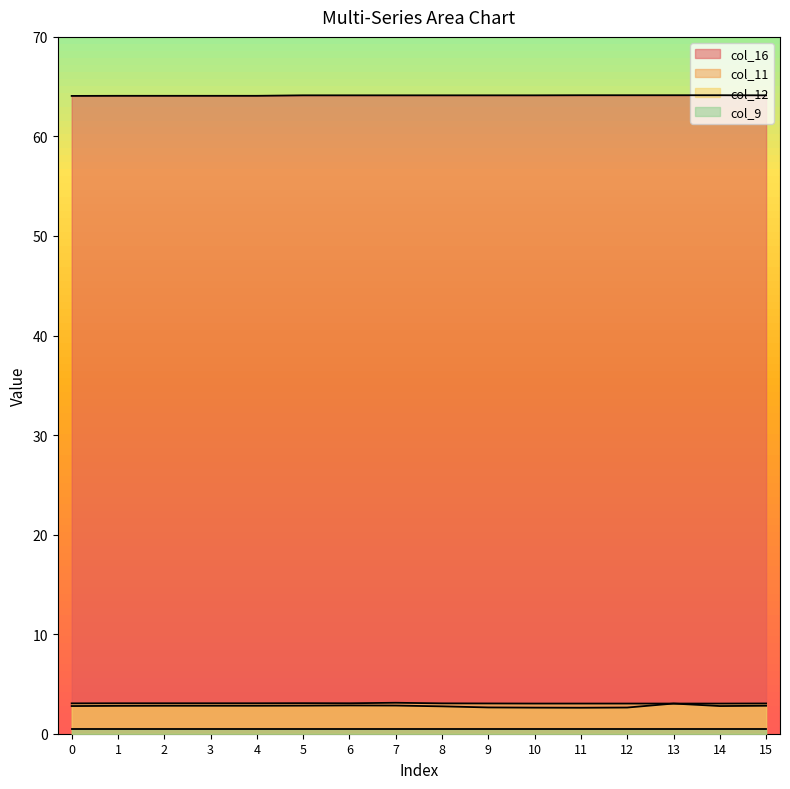

Which has a higher value, 6 or 14?

14